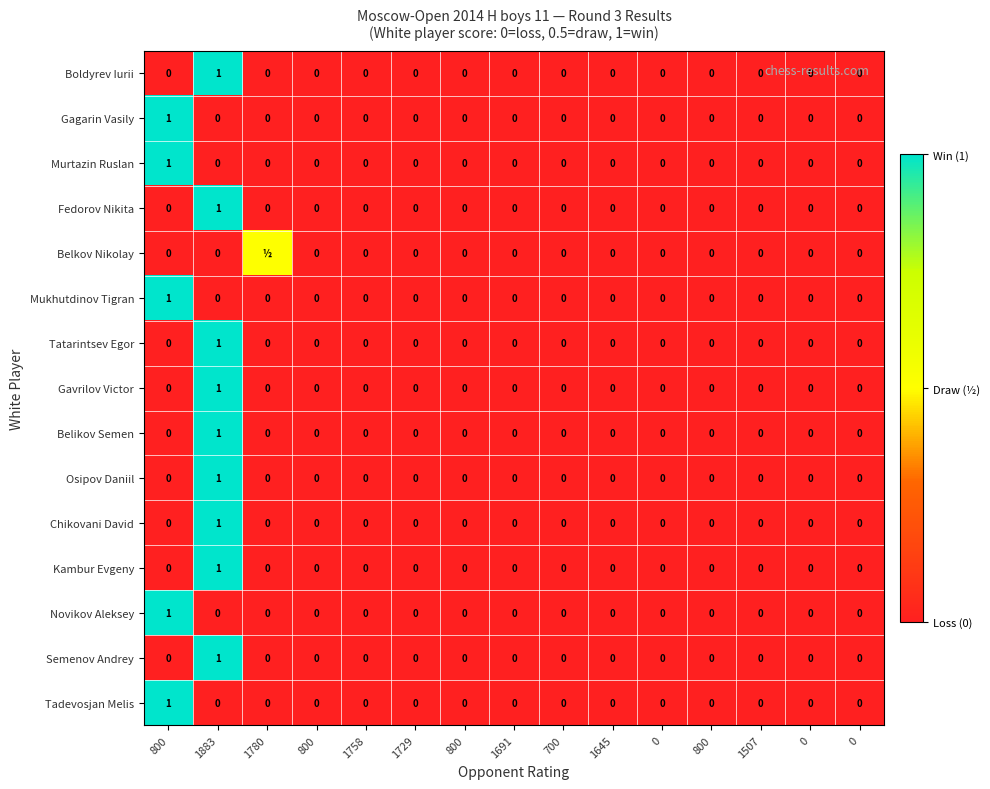

The Semenov Andrey series shows 0.0 at 0. True or false?

True